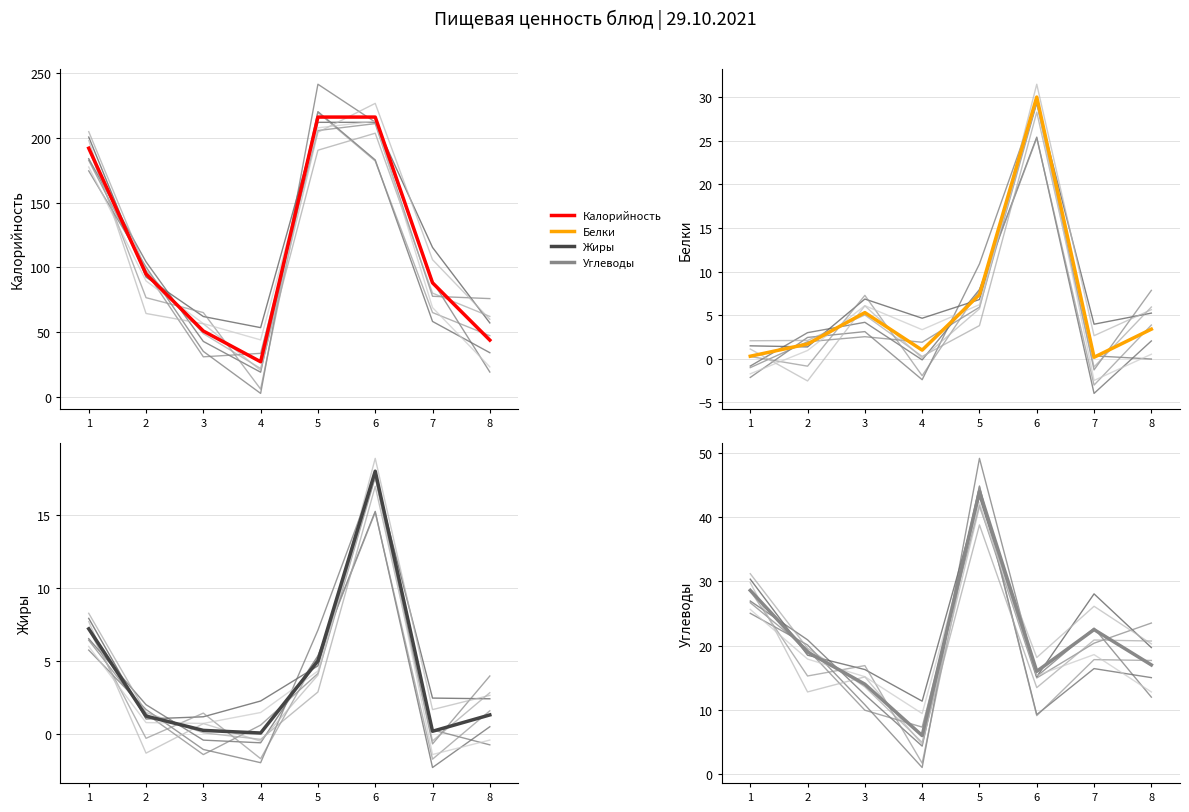

What is the difference between the maximum and second lowest values in the Жиры series?

17.8